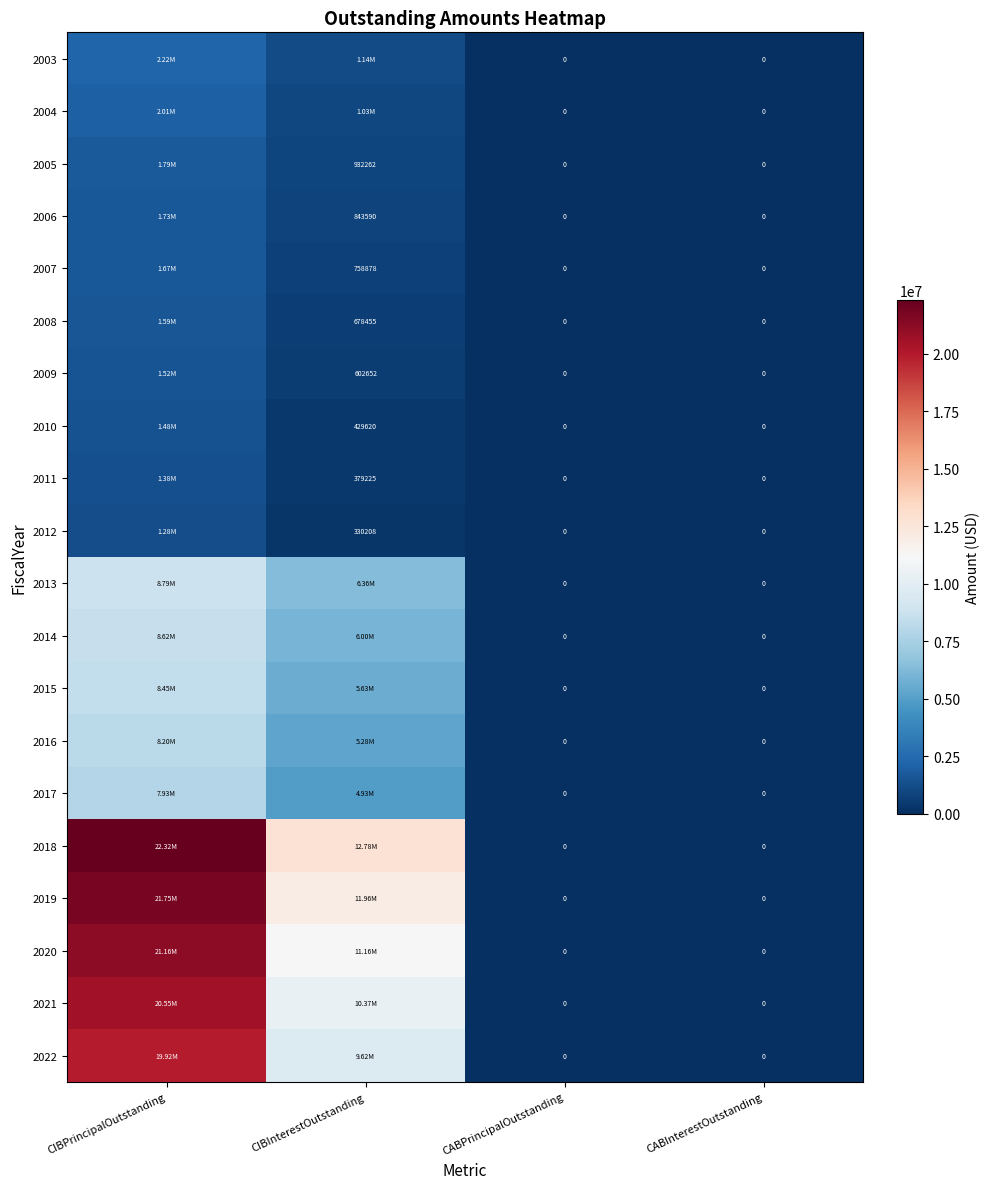

Is the value of 2008 at CABPrincipalOutstanding greater than the value of 2012 at CIBInterestOutstanding?

No